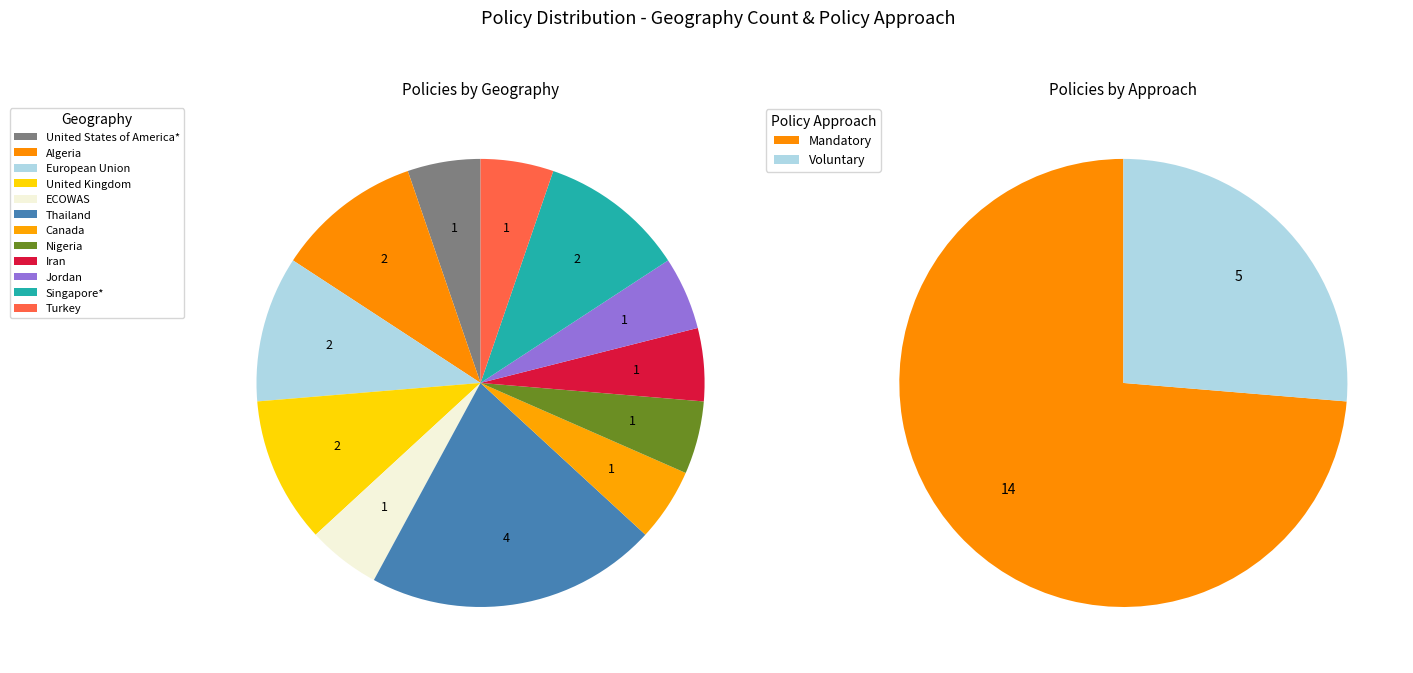

What is the smallest slice in the pie chart?

United States of America*